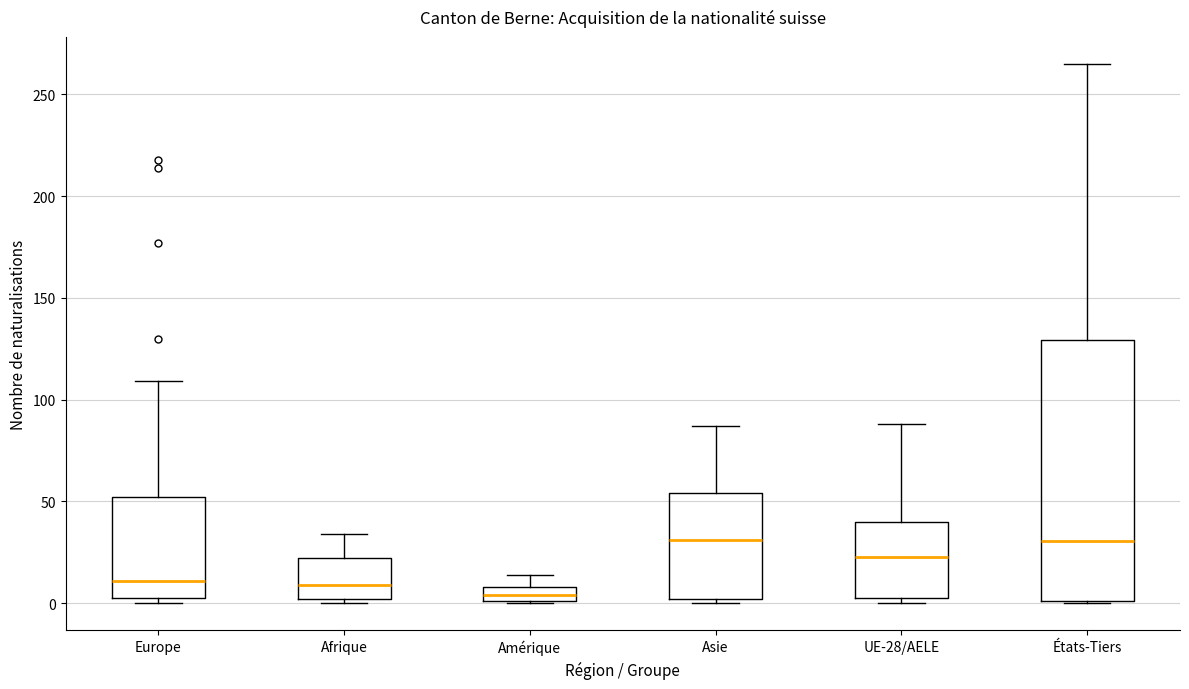

Comparing the boxes themselves (not the whiskers), which one is the tallest?

États-Tiers